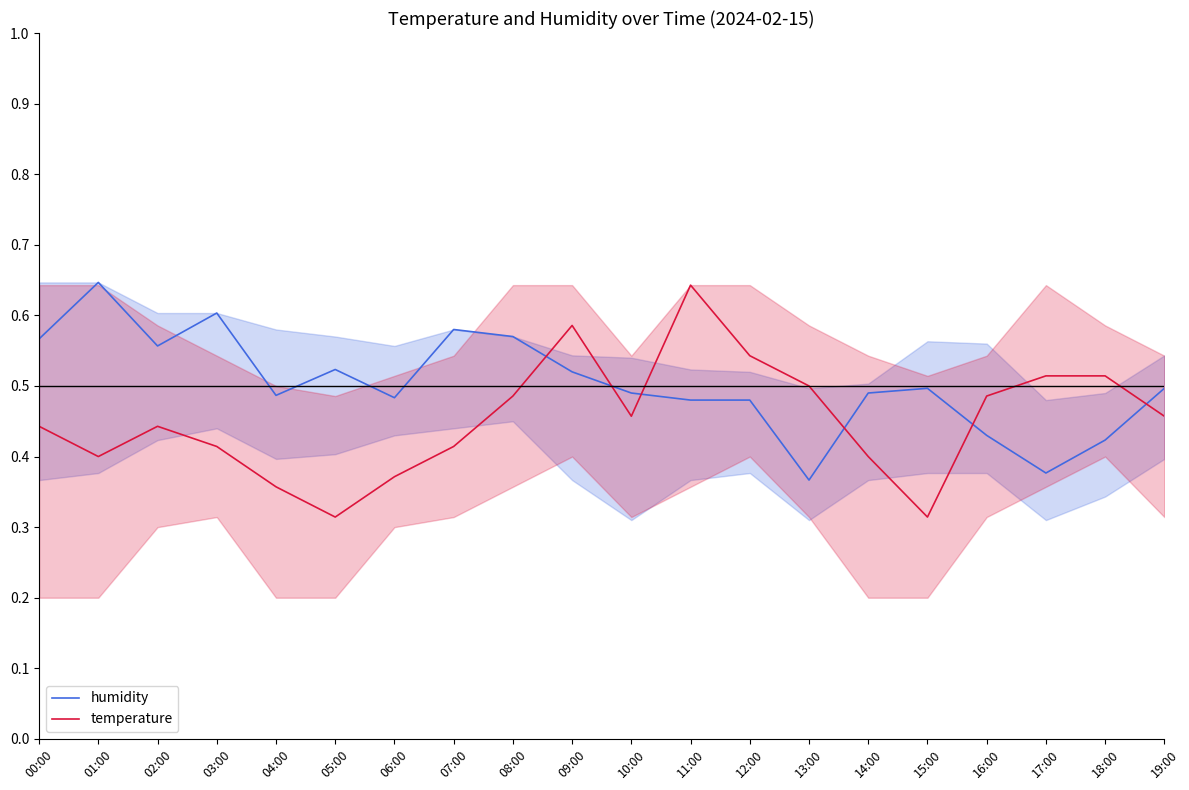

How many lines are shown in the chart?

2